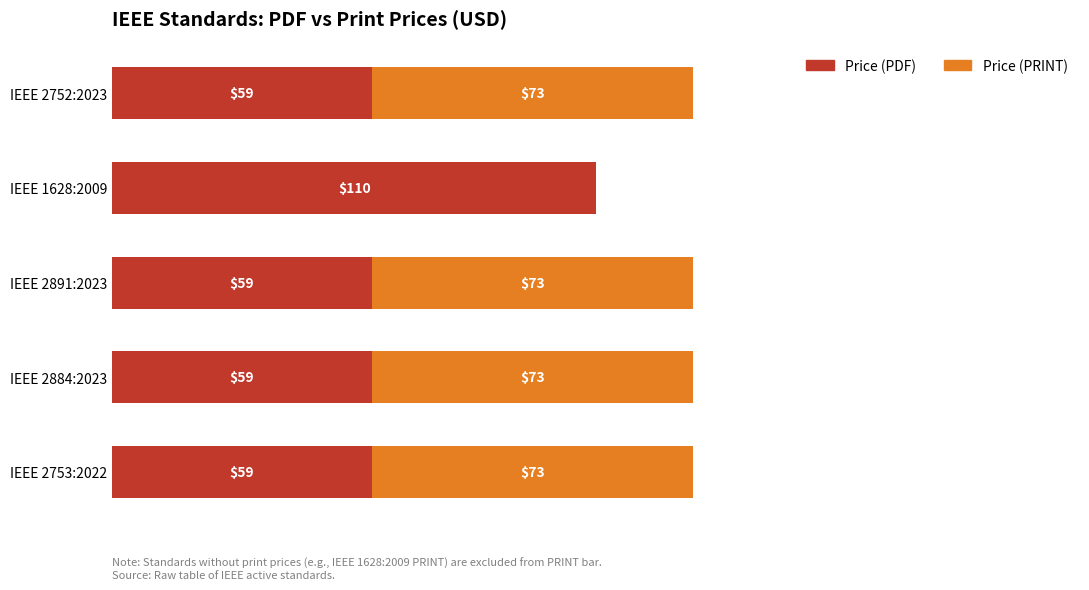

Which category has the highest value in the Price (PDF) series?

IEEE 1628:2009